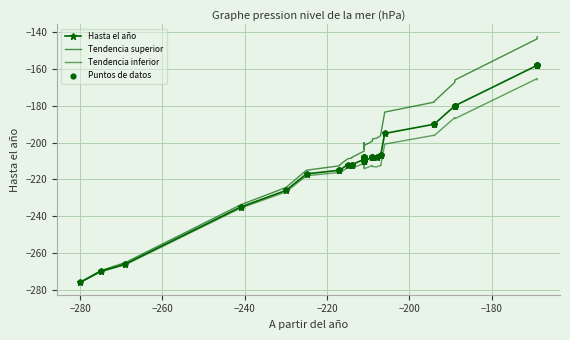

What are all the series names shown in the legend?

Hasta el año, Tendencia superior, Tendencia inferior, Puntos de datos